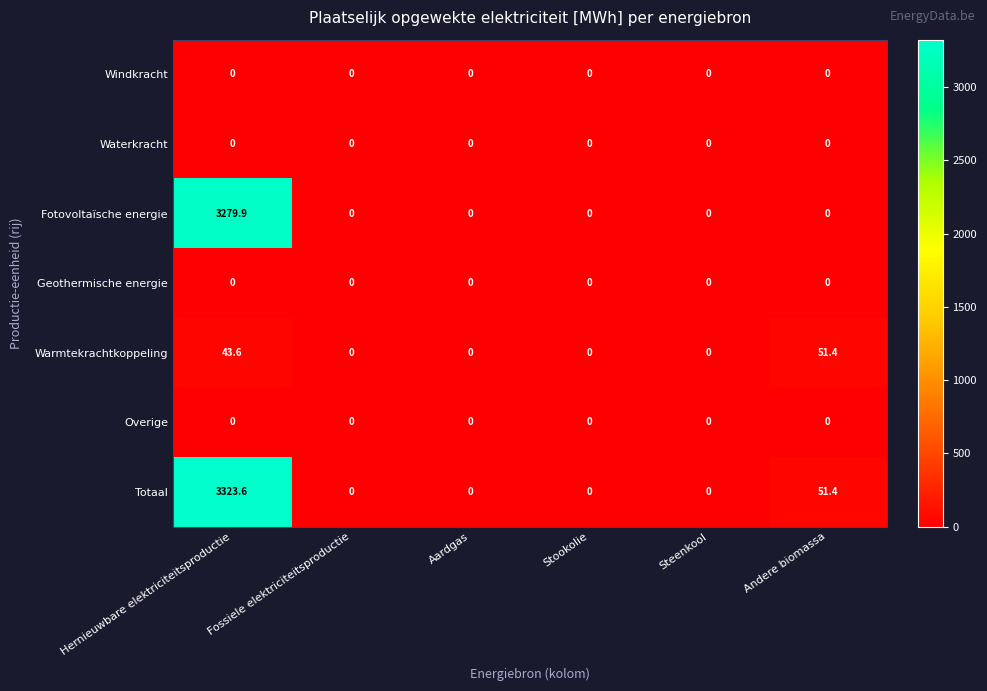

Count the number of data series in this chart.

7